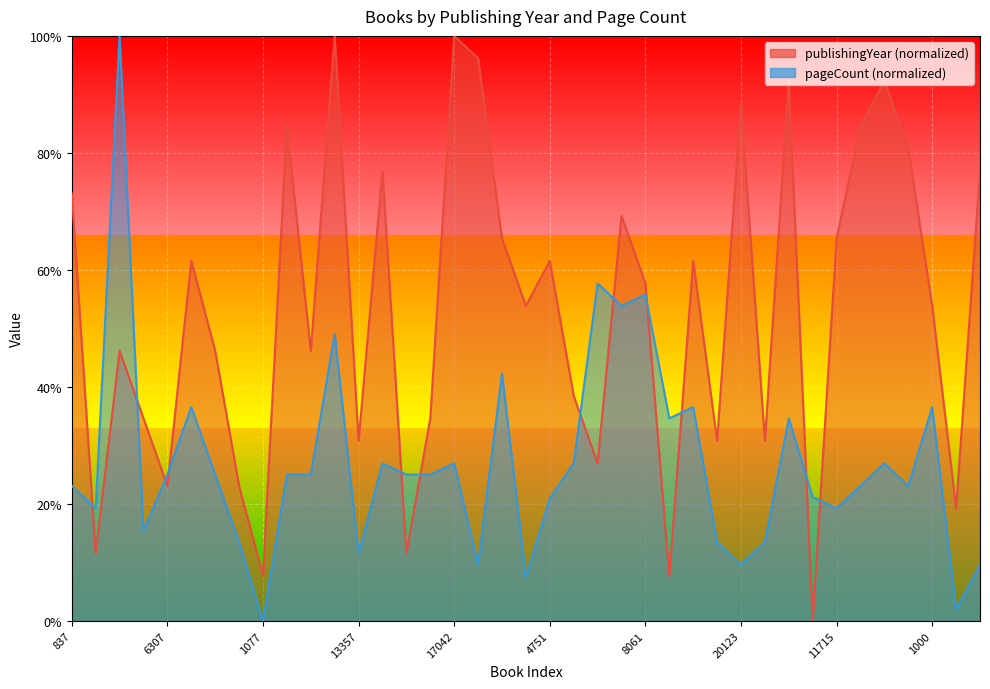

The value of publishingYear at 8672 is 120.5. True or false?

False